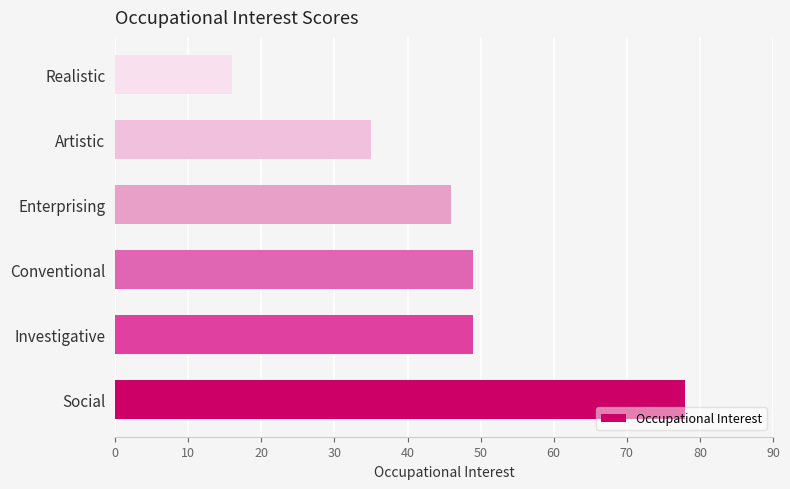

Count the number of categories in the chart.

6